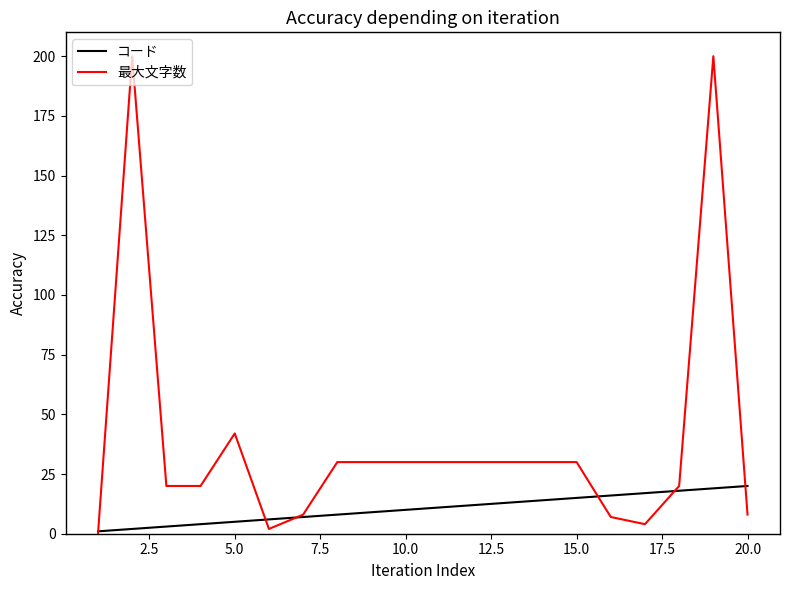

Which series has the largest total across all categories?

最大文字数